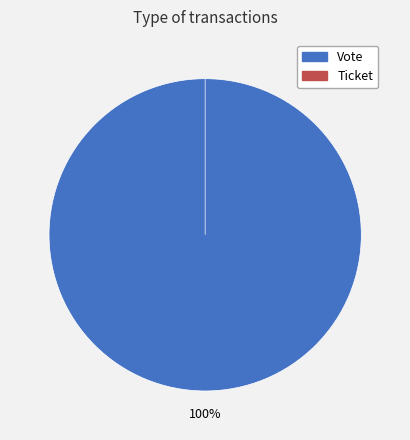

Does Vote represent more than half of the total?

Yes